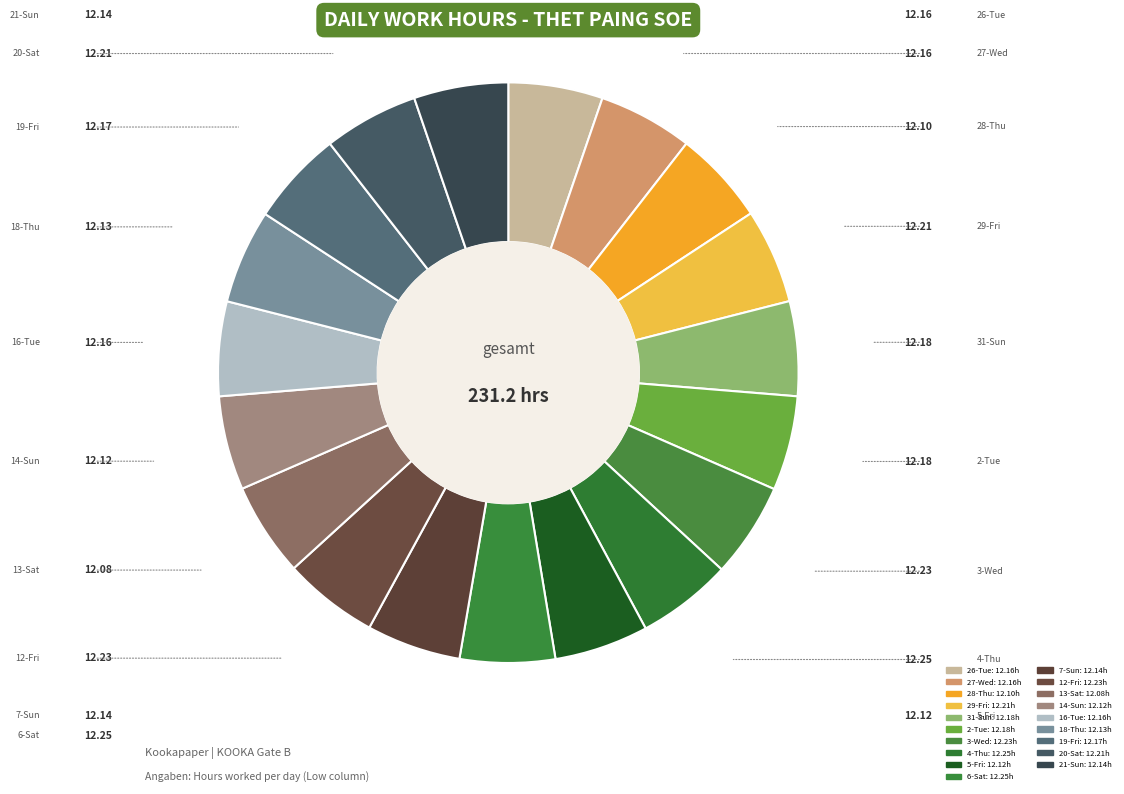

True or false: 3-Wed accounts for 1% of the total.

False